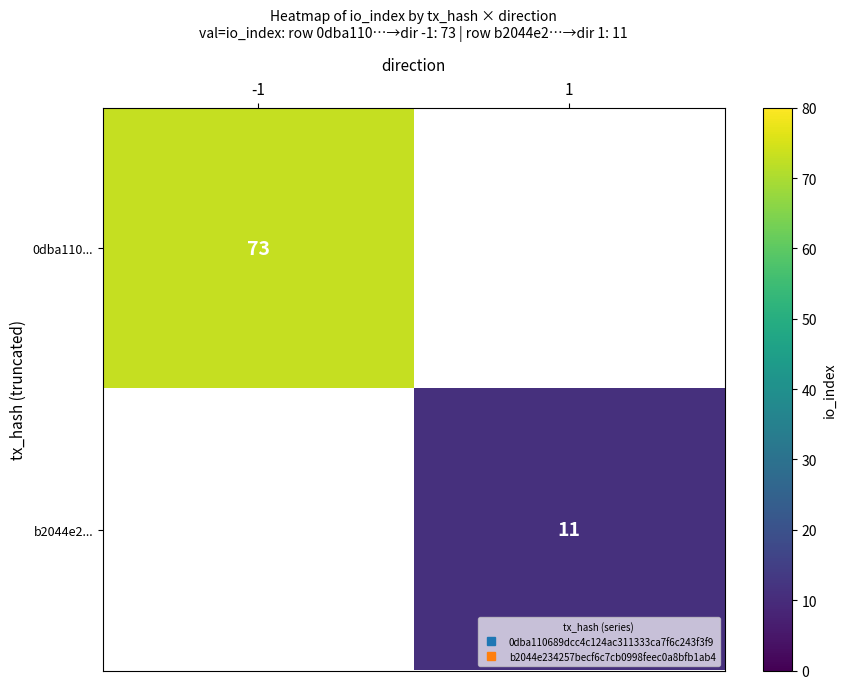

The 0dba110... series shows 30.5 at -1. True or false?

False